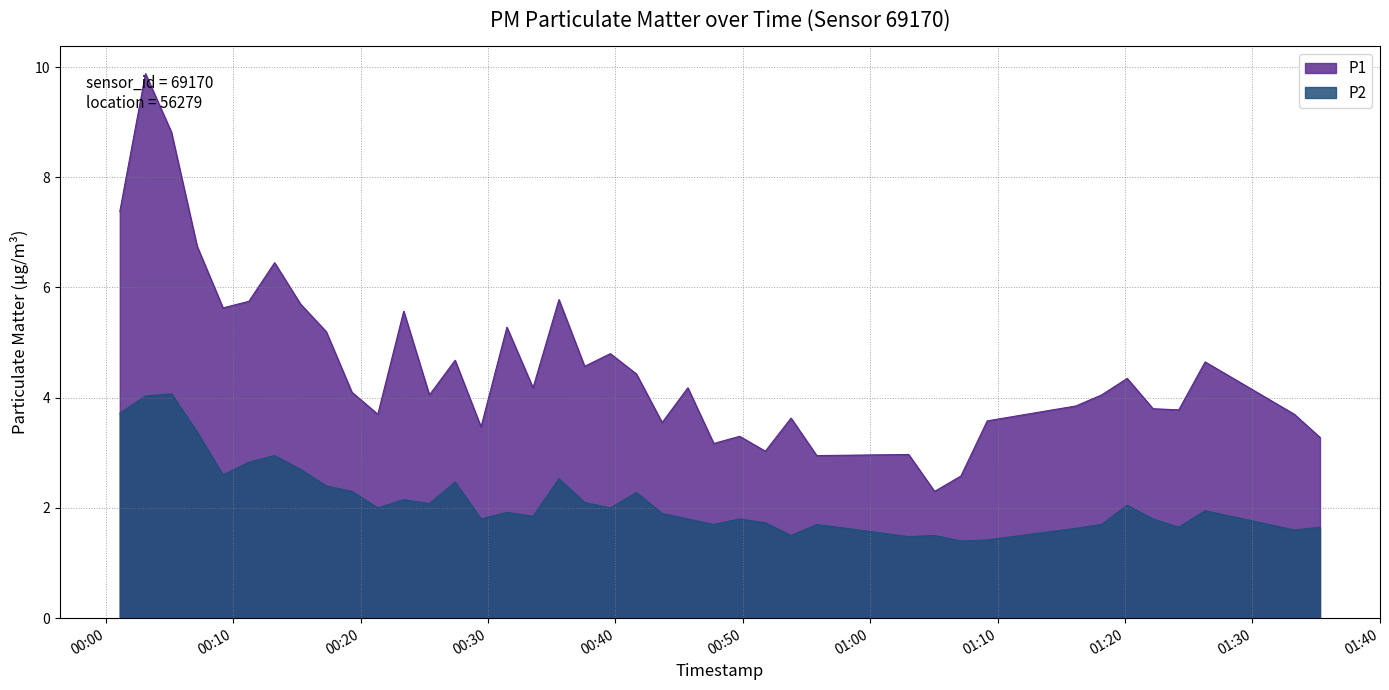

True or false: P1 has a value of 4.3 at 2023-12-28T00:49:45.

False